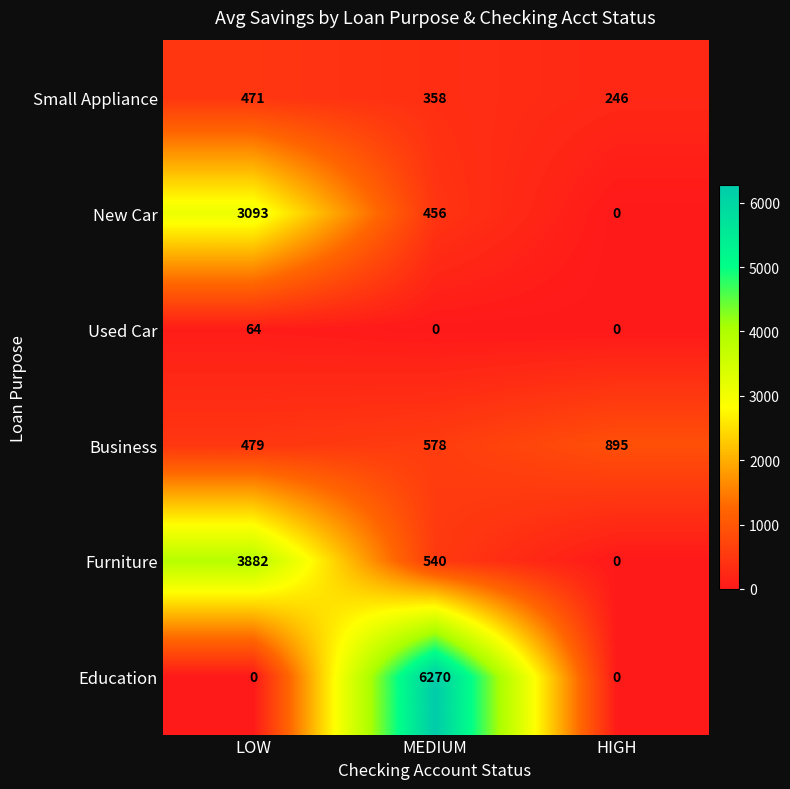

What is the spread (max minus min) of values at HIGH?

895